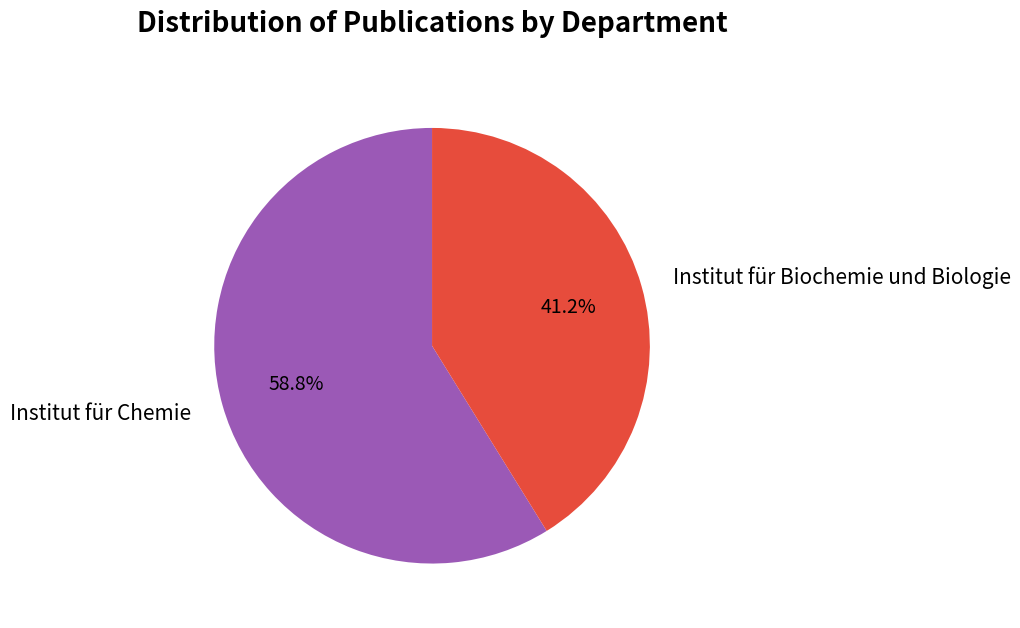

What is the ratio of the value at Institut für Biochemie und Biologie to the value at Institut für Chemie?

0.7